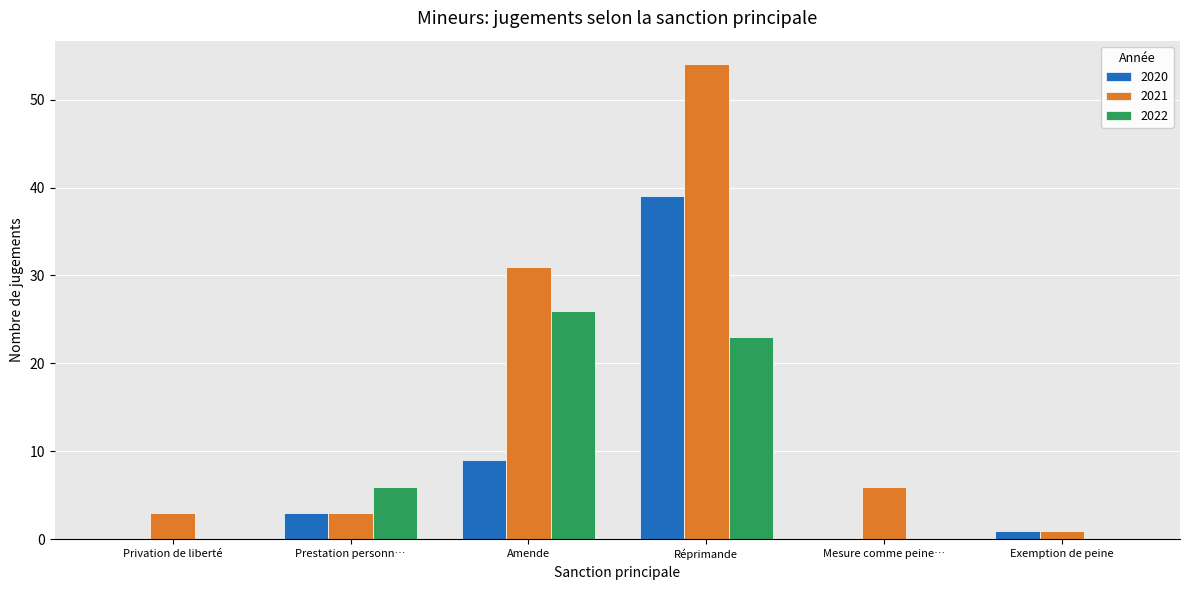

Count the number of categories in the chart.

6